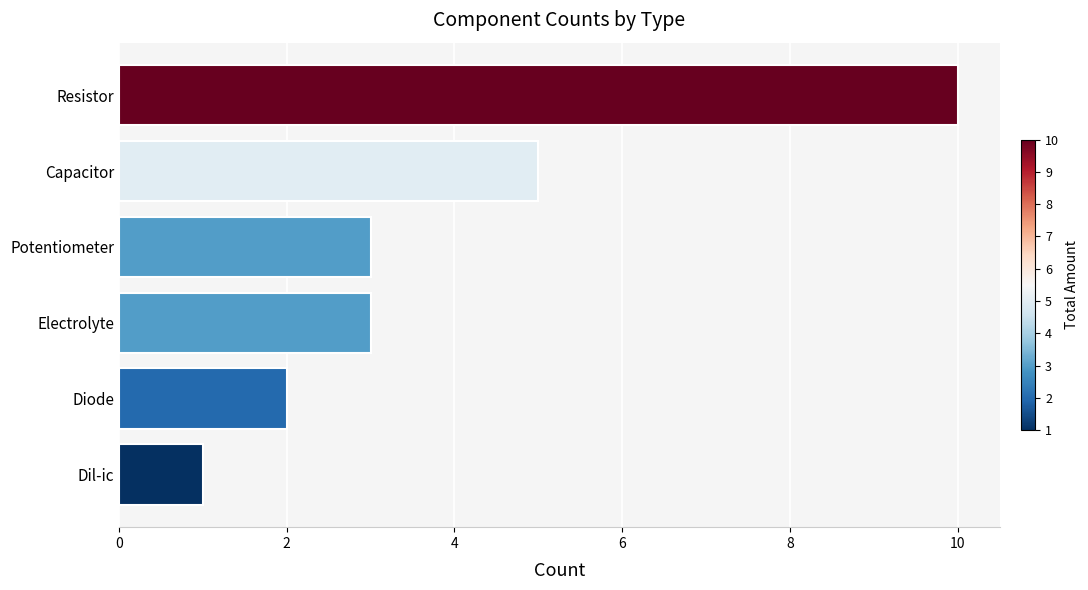

What is the difference between the values at Dil-ic and Capacitor?

4